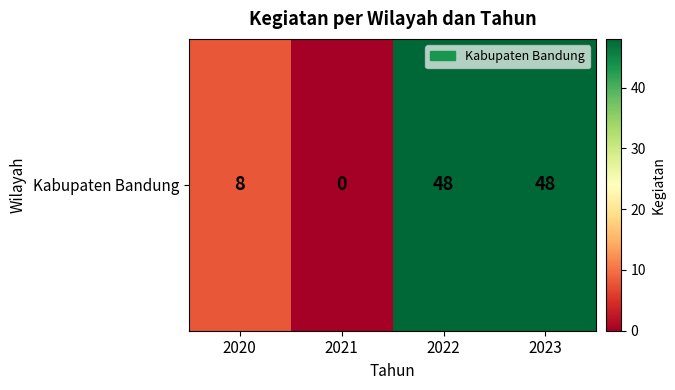

Between 2022 and 2021, which is larger?

2022